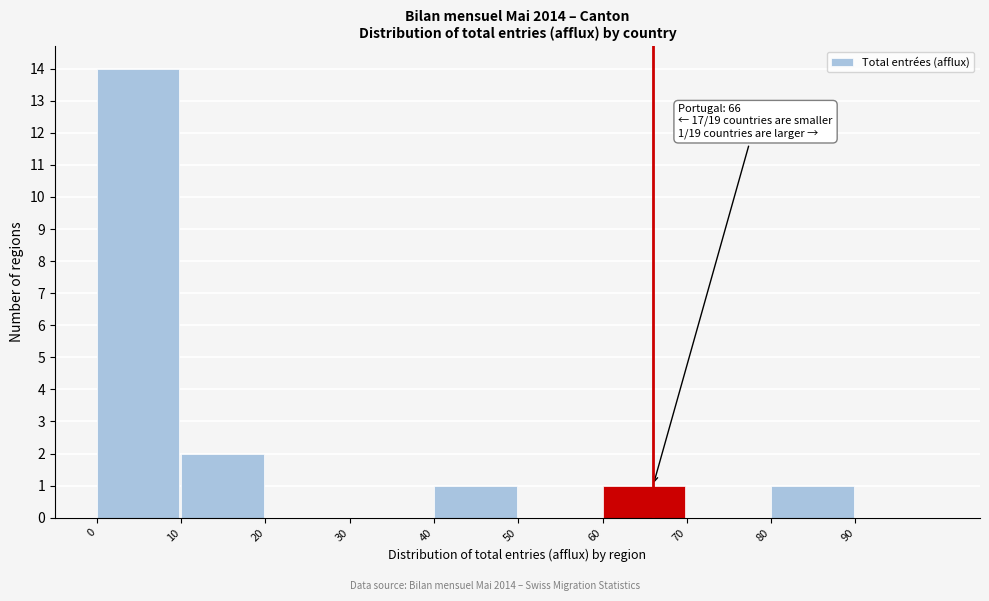

Over which range of the x-axis is the bar tallest?

0 to 10